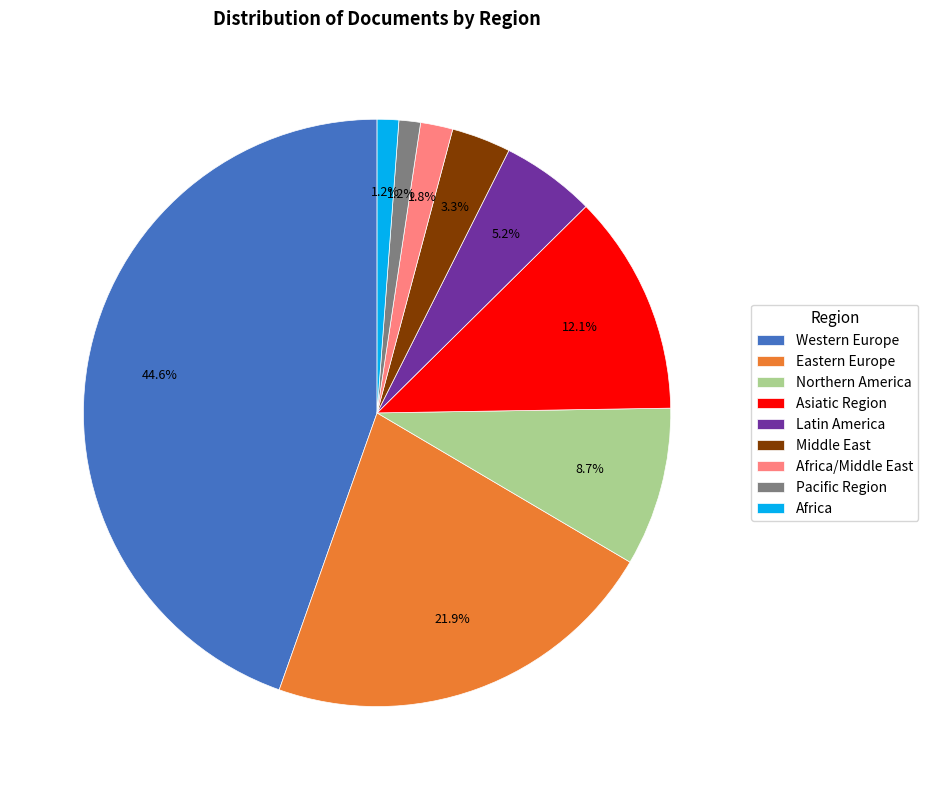

What is the total percentage of Africa and Pacific Region?

2.4%